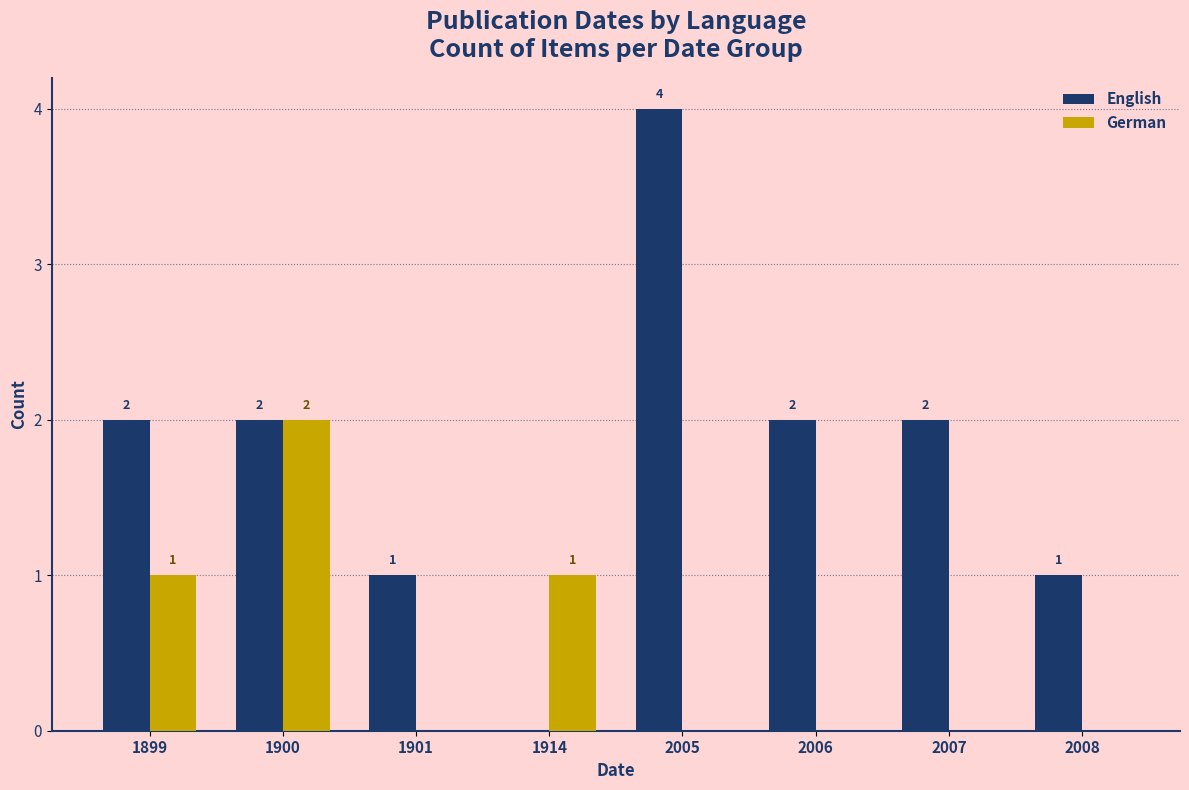

Which series has the largest total across all categories?

English